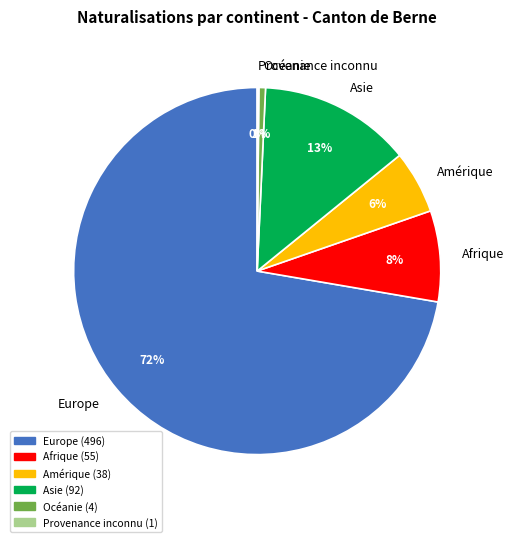

Do Asie and Europe together represent more than half of the pie?

Yes